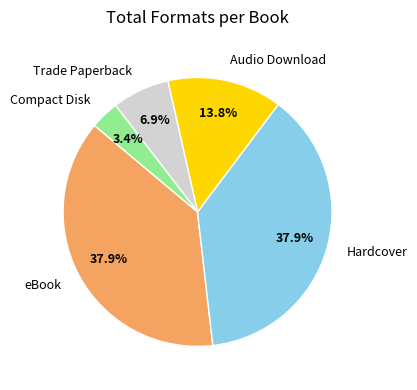

How much of the chart is everything except Hardcover?

62.1%